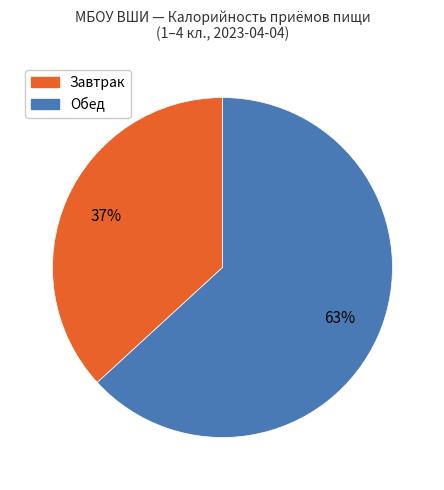

To the nearest percent, what is the difference between the largest and smallest slice percentages?

26%